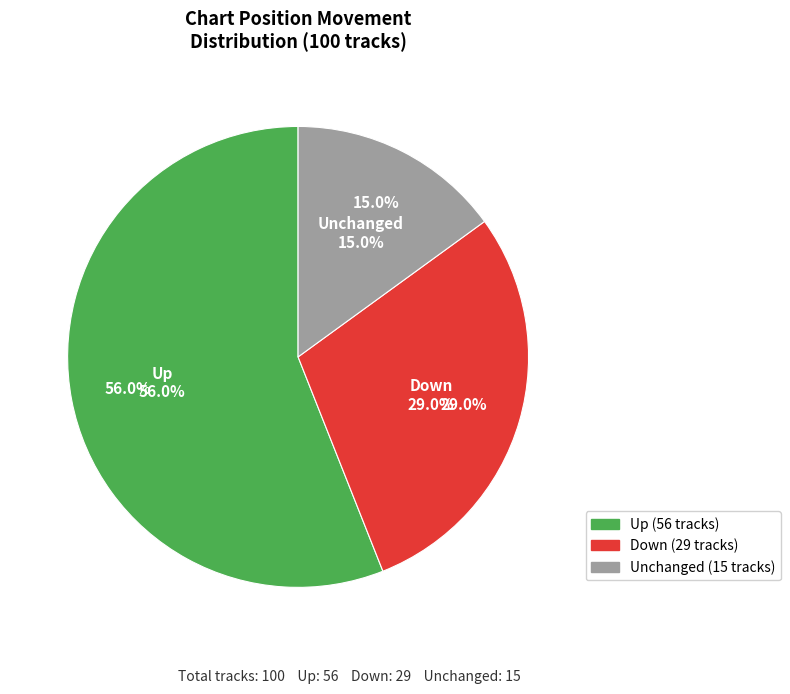

True or false: - accounts for 15% of the total.

True